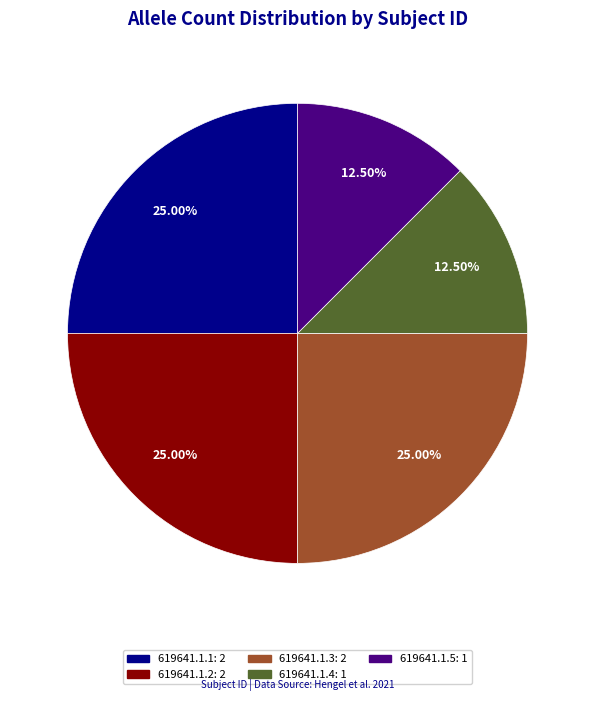

What is the ratio of the value at 619641.1.1 to the value at 619641.1.4?

2.0